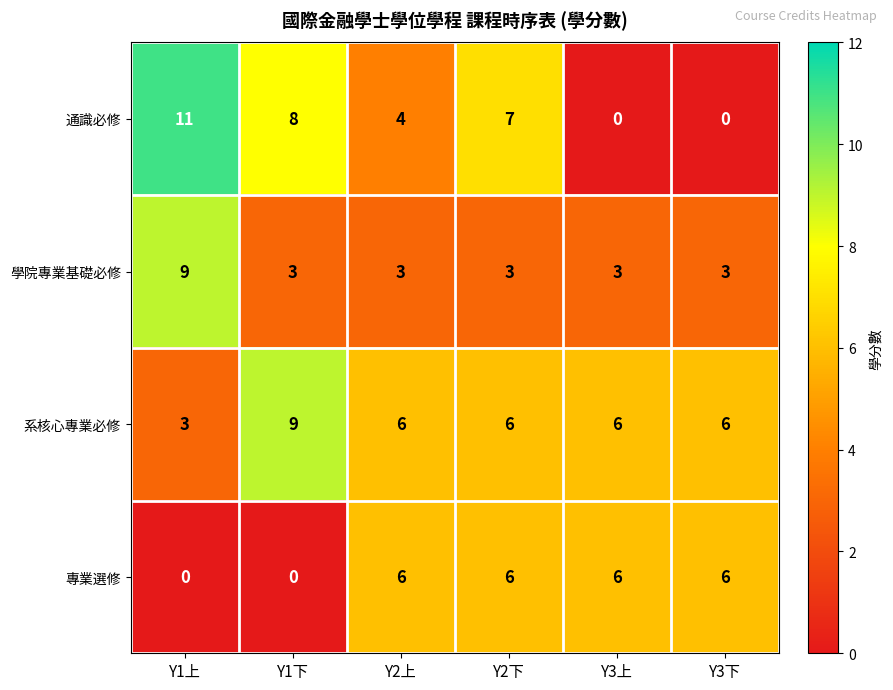

What is the sum of all 通識必修 values?

30